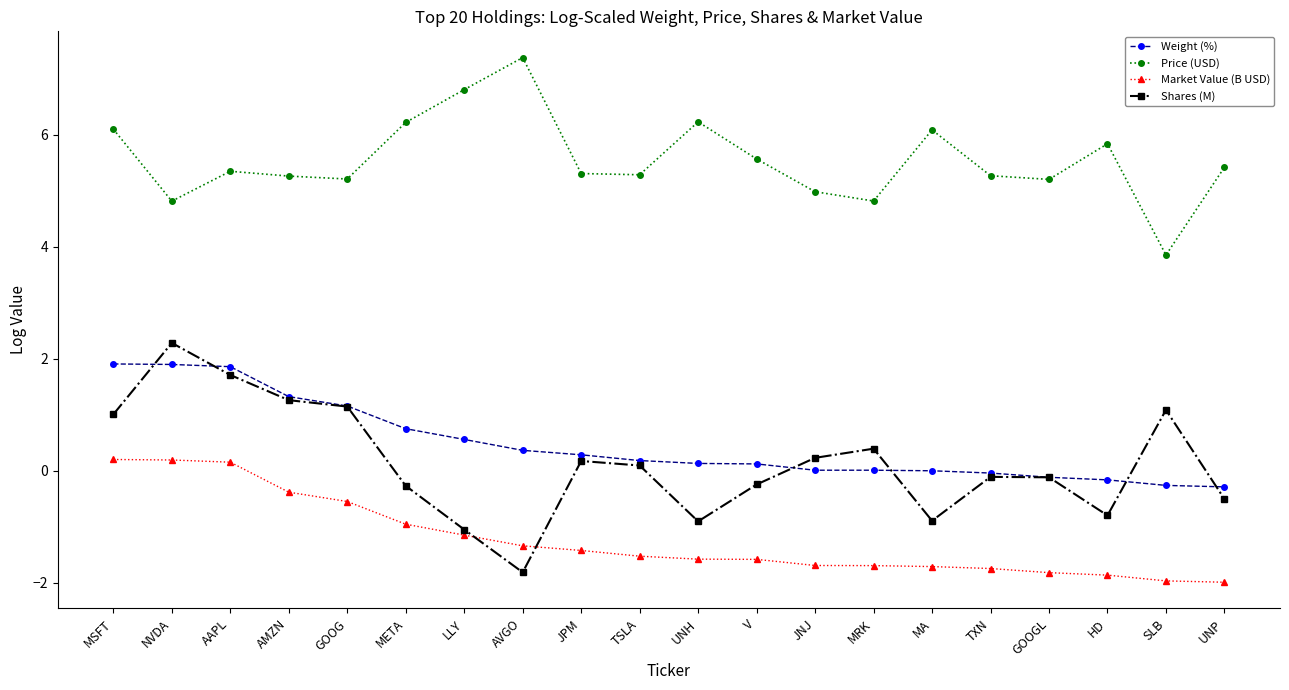

At which category does Shares (M) reach its first local valley?

AVGO